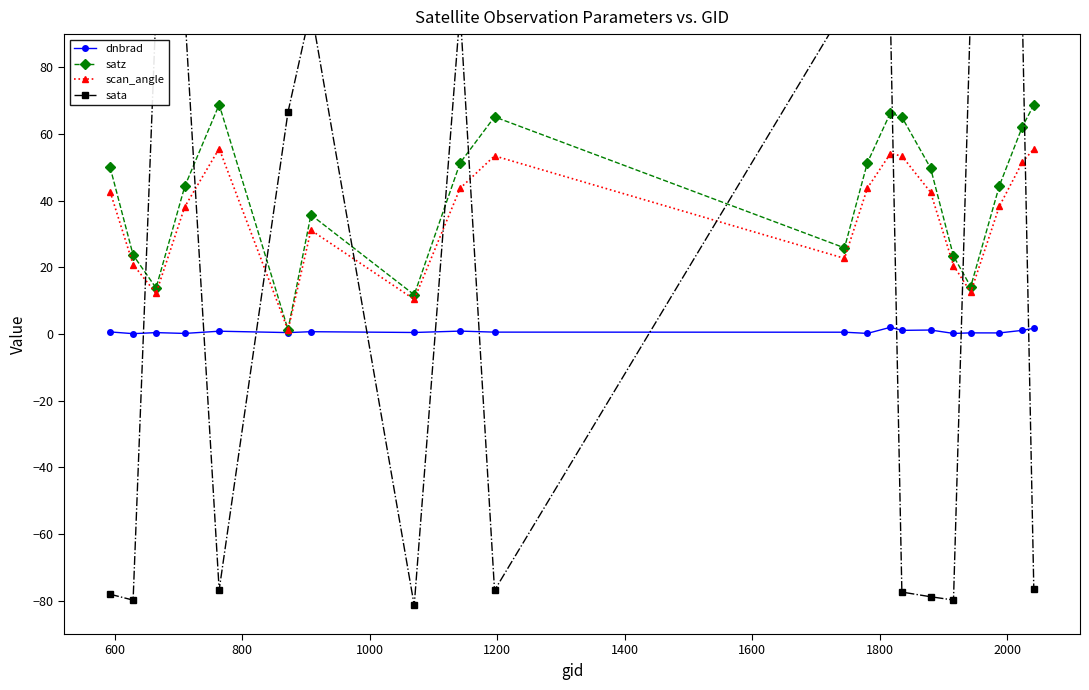

Which series ends up on top after the final intersection of satz and sata?

satz